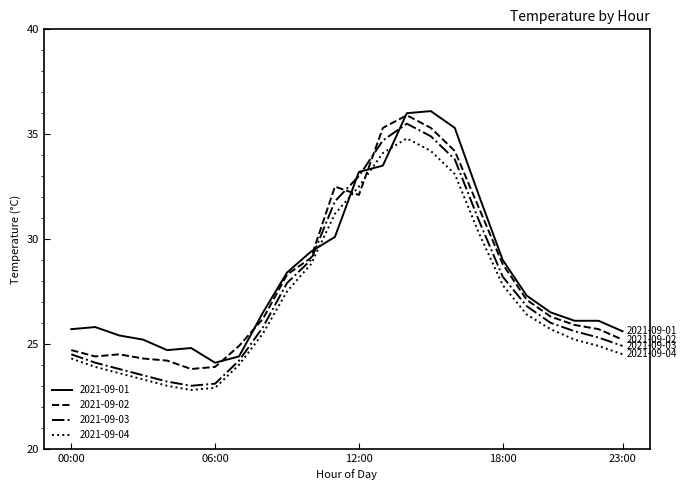

In 2021-09-03, how many points are higher than both neighbors (excluding endpoints)?

1